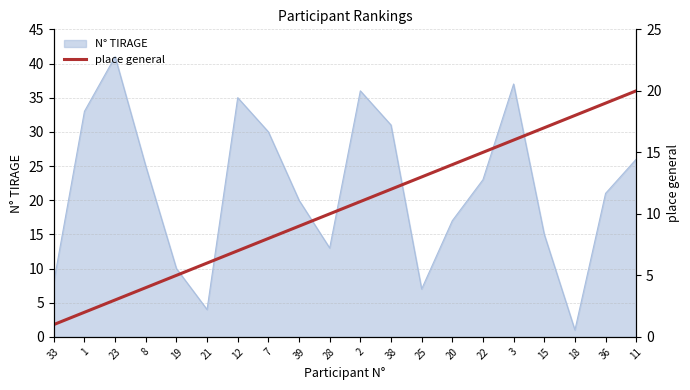

What is the highest value of the N° TIRAGE series?

41